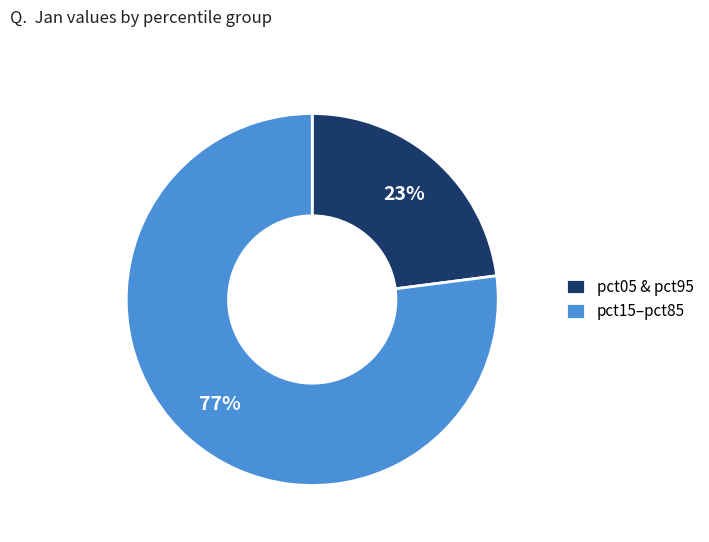

Which slice is the smallest?

pct05 & pct95